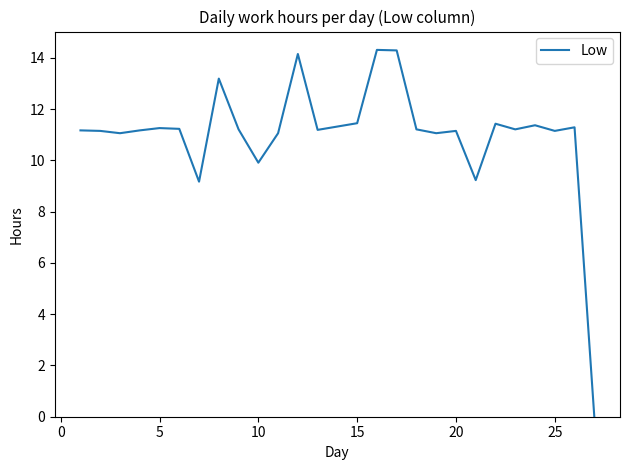

What is the maximum value shown in the chart?

14.3